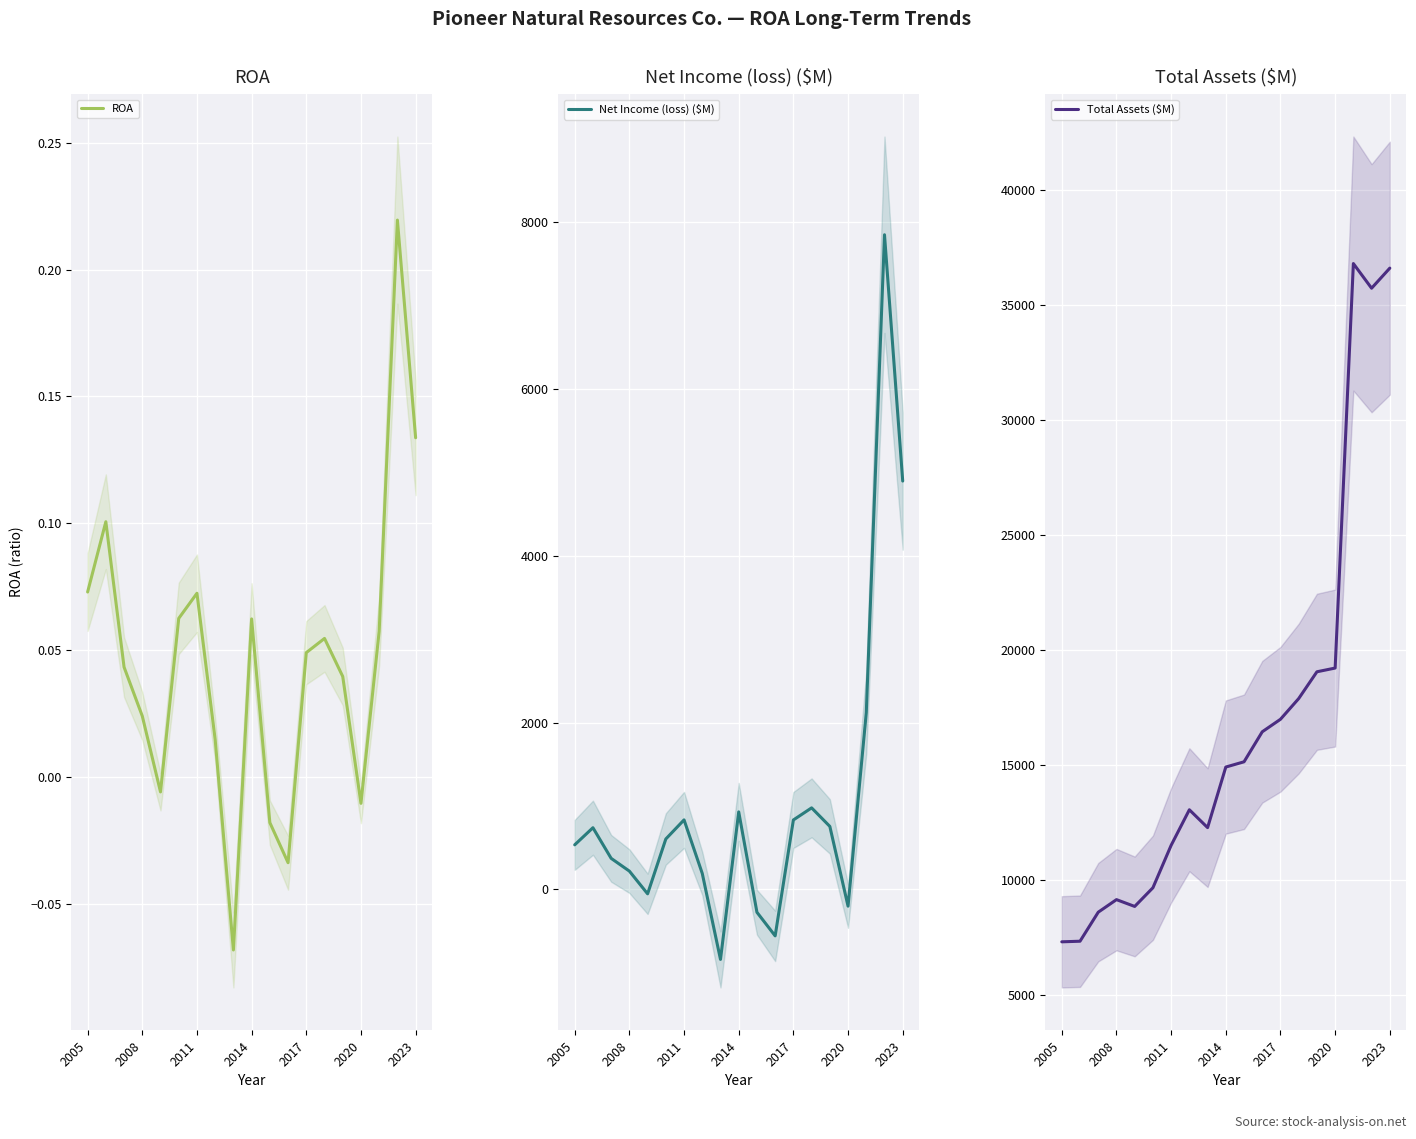

Where does the ROA series first go above 0?

2005